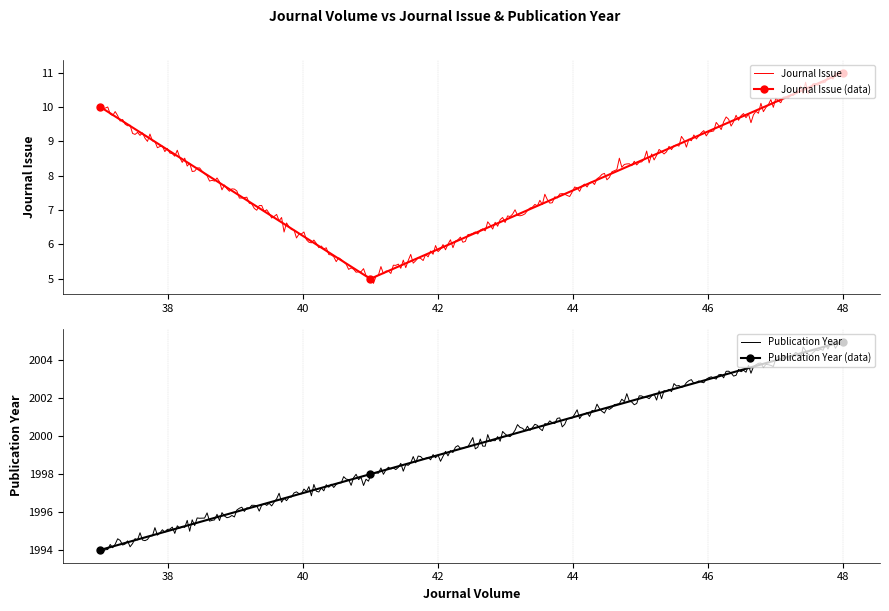

What is the difference between the maximum and minimum values in the Journal Issue series?

6.2